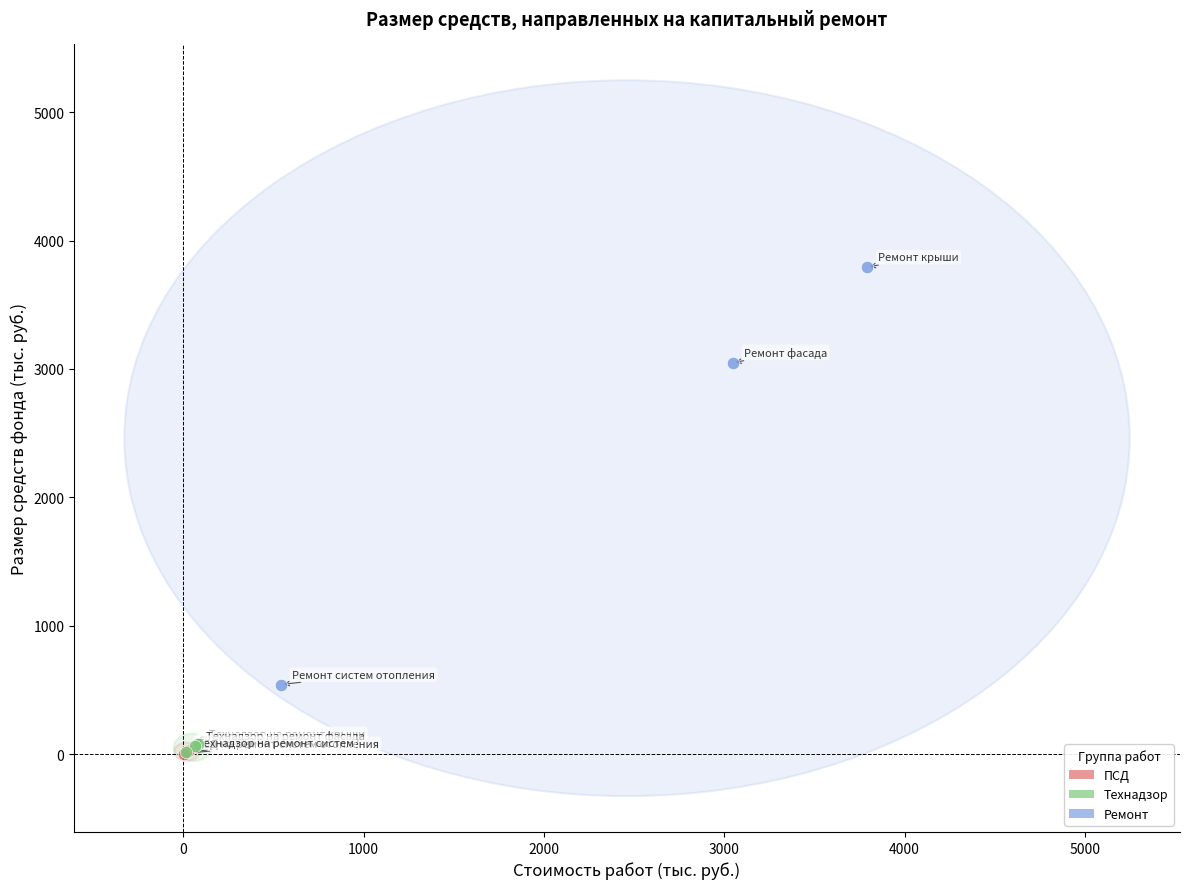

Which series reaches the maximum Y coordinate?

Ремонт